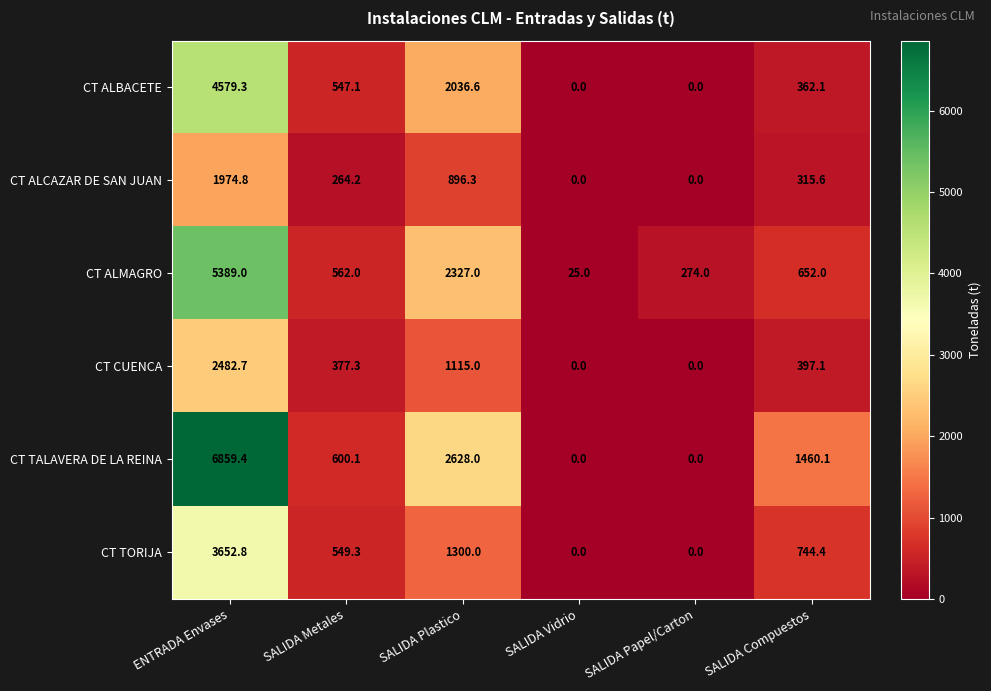

What is the spread (max minus min) of values at SALIDA Plastico?

1731.7